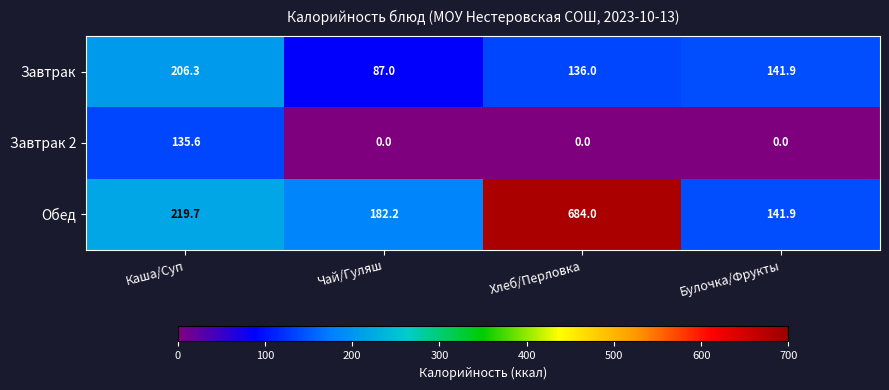

What is the sum of all Завтрак values?

571.2